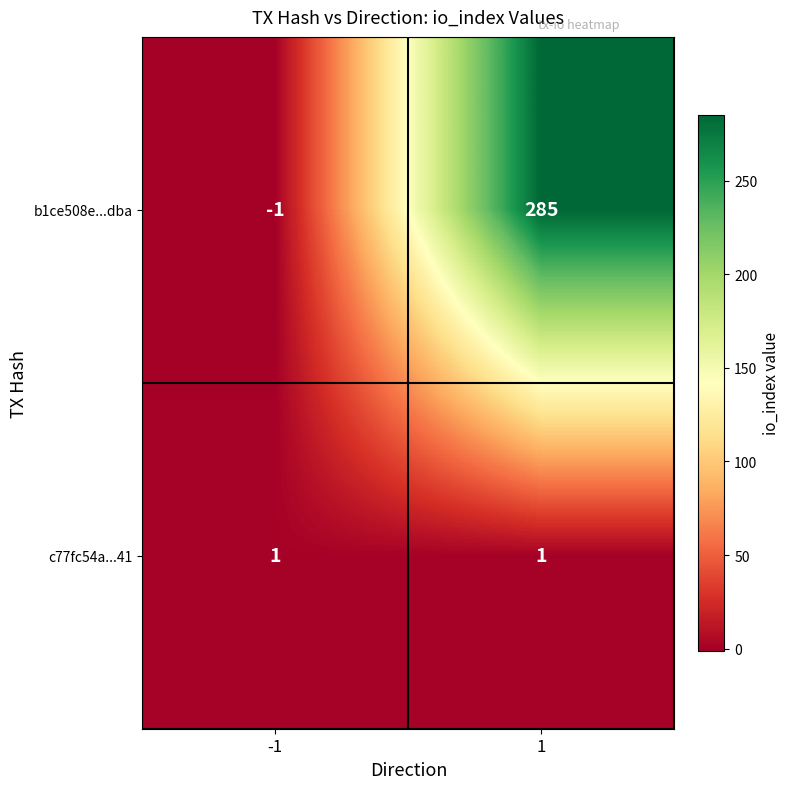

Reading left to right, what are all the values shown in this chart?

b1ce508e...dba: -1=-1	1=285
c77fc54a...41: -1=1	1=1